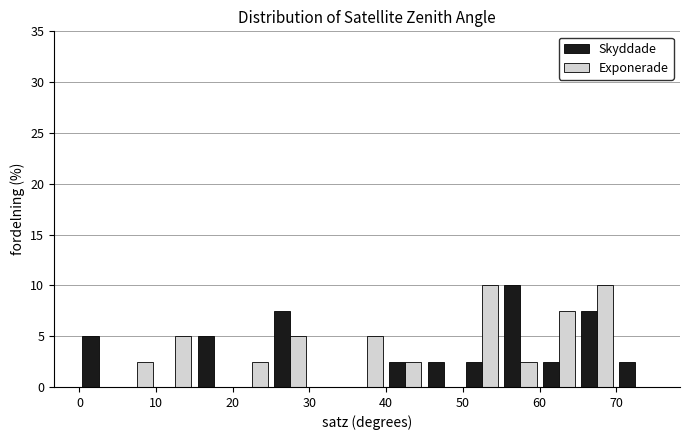

In the Skyddade series, which range on the x-axis has the tallest bar?

55 to 60